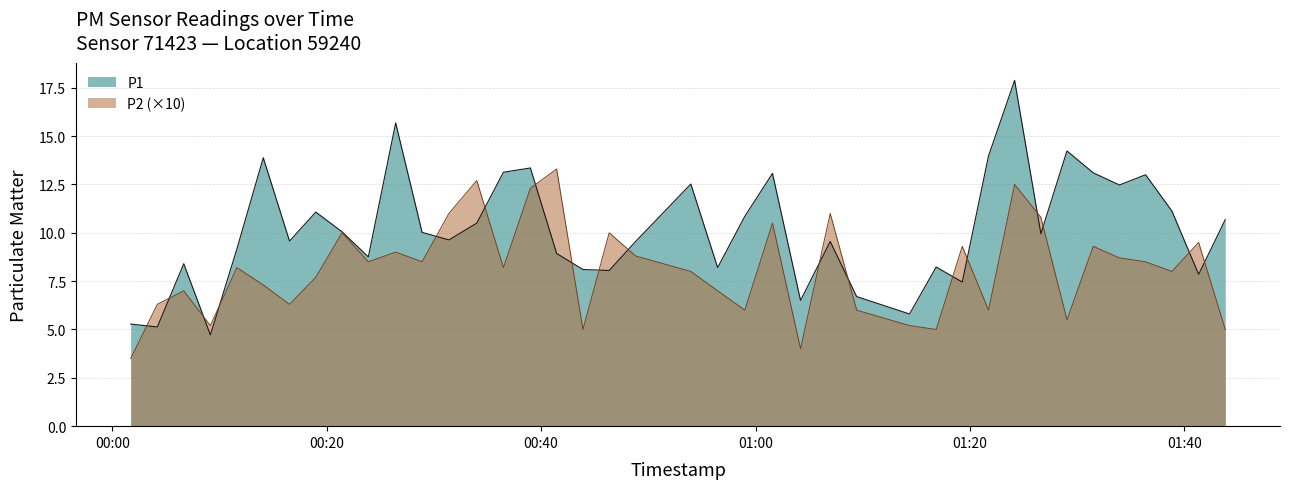

Reading right to left, transcribe all the data shown in this chart.

P1: 2022-11-03T01:43:49=10.7	2022-11-03T01:41:20=7.8	2022-11-03T01:38:50=11.1	2022-11-03T01:36:23=13.0	2022-11-03T01:33:57=12.5	2022-11-03T01:31:30=13.1	2022-11-03T01:29:03=14.2	2022-11-03T01:26:37=9.9	2022-11-03T01:24:10=17.9	2022-11-03T01:21:44=14.0	2022-11-03T01:19:17=7.5	2022-11-03T01:16:51=8.2	2022-11-03T01:14:22=5.8	2022-11-03T01:09:26=6.7	2022-11-03T01:06:58=9.6	2022-11-03T01:04:12=6.5	2022-11-03T01:01:35=13.1	2022-11-03T00:59:00=10.8	2022-11-03T00:56:28=8.2	2022-11-03T00:53:58=12.5	2022-11-03T00:48:49=9.6	2022-11-03T00:46:21=8.1	2022-11-03T00:43:54=8.1	2022-11-03T00:41:27=8.9	2022-11-03T00:39:00=13.3	2022-11-03T00:36:29=13.1	2022-11-03T00:34:00=10.5	2022-11-03T00:31:24=9.6	2022-11-03T00:28:54=10.0	2022-11-03T00:26:26=15.7	2022-11-03T00:23:53=8.8	2022-11-03T00:21:26=10.1	2022-11-03T00:18:59=11.1	2022-11-03T00:16:32=9.6	2022-11-03T00:14:05=13.9	2022-11-03T00:11:37=9.2	2022-11-03T00:09:09=4.7	2022-11-03T00:06:40=8.4	2022-11-03T00:04:12=5.1	2022-11-03T00:01:43=5.3
P2: 2022-11-03T01:43:49=5.0	2022-11-03T01:41:20=9.5	2022-11-03T01:38:50=8.0	2022-11-03T01:36:23=8.5	2022-11-03T01:33:57=8.7	2022-11-03T01:31:30=9.3	2022-11-03T01:29:03=5.5	2022-11-03T01:26:37=10.8	2022-11-03T01:24:10=12.5	2022-11-03T01:21:44=6.0	2022-11-03T01:19:17=9.3	2022-11-03T01:16:51=5.0	2022-11-03T01:14:22=5.2	2022-11-03T01:09:26=6.0	2022-11-03T01:06:58=11.0	2022-11-03T01:04:12=4.0	2022-11-03T01:01:35=10.5	2022-11-03T00:59:00=6.0	2022-11-03T00:56:28=7.0	2022-11-03T00:53:58=8.0	2022-11-03T00:48:49=8.8	2022-11-03T00:46:21=10.0	2022-11-03T00:43:54=5.0	2022-11-03T00:41:27=13.3	2022-11-03T00:39:00=12.3	2022-11-03T00:36:29=8.2	2022-11-03T00:34:00=12.7	2022-11-03T00:31:24=11.0	2022-11-03T00:28:54=8.5	2022-11-03T00:26:26=9.0	2022-11-03T00:23:53=8.5	2022-11-03T00:21:26=10.0	2022-11-03T00:18:59=7.7	2022-11-03T00:16:32=6.3	2022-11-03T00:14:05=7.3	2022-11-03T00:11:37=8.2	2022-11-03T00:09:09=5.2	2022-11-03T00:06:40=7.0	2022-11-03T00:04:12=6.3	2022-11-03T00:01:43=3.5